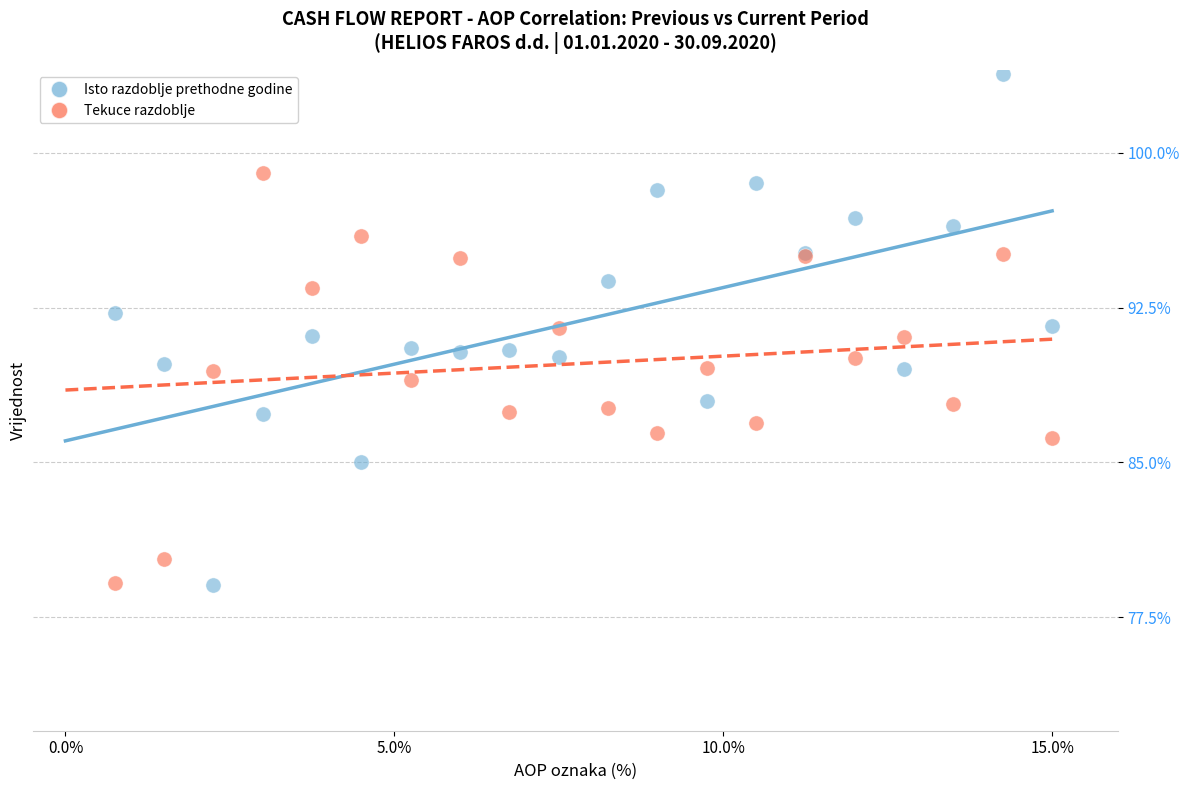

Which series has the widest spread of Y values?

Isto razdoblje prethodne godine